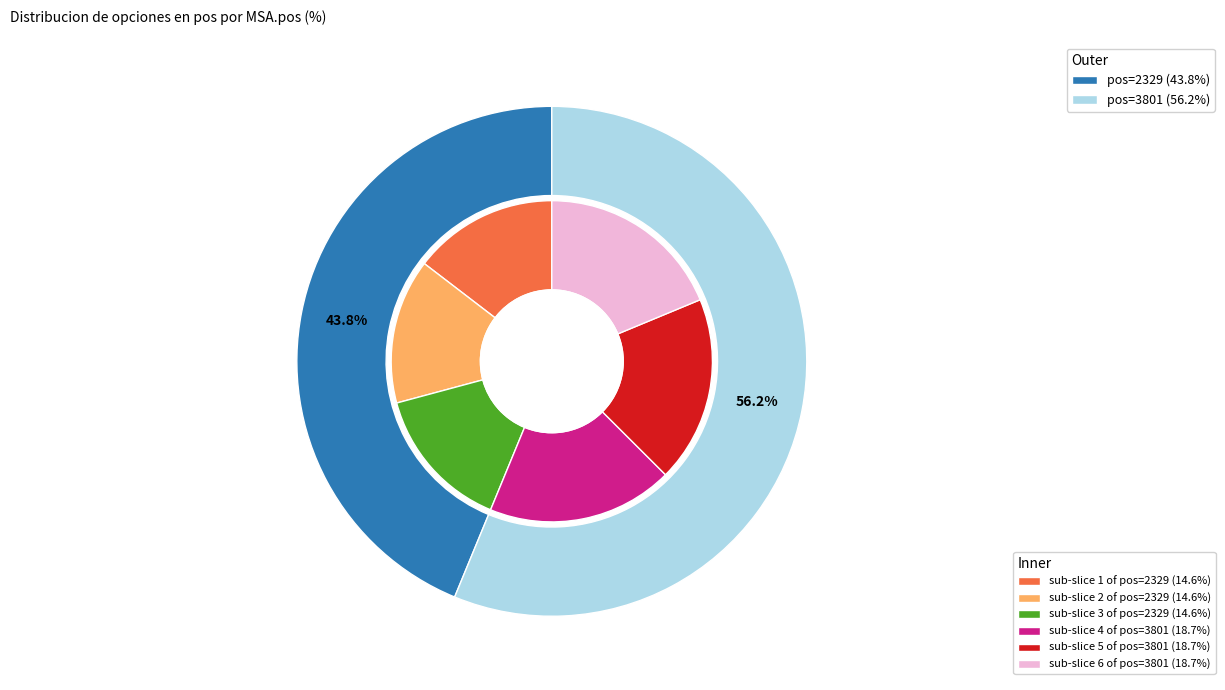

To the nearest percent, what is the average slice percentage?

50%